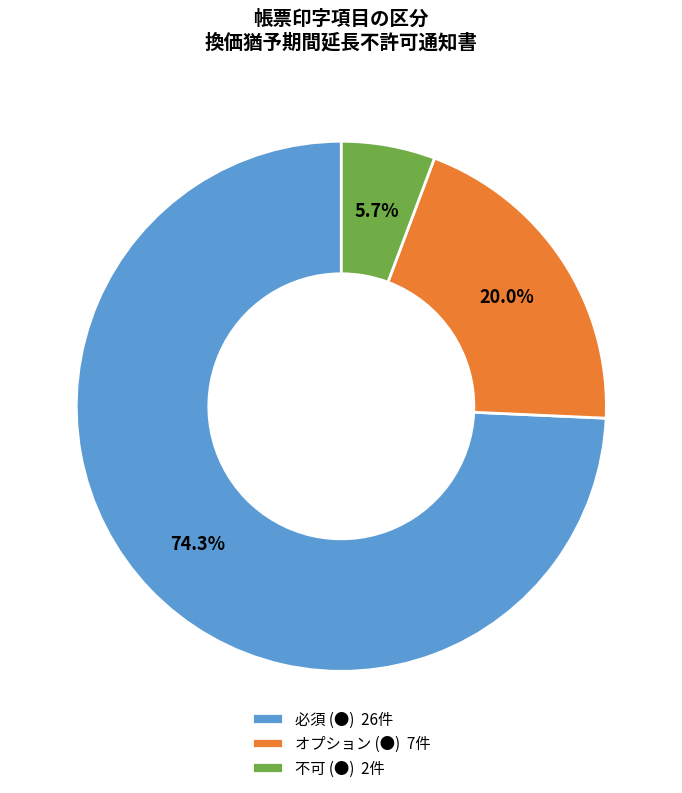

Rank the categories by value from lowest to highest.

不可 (●), オプション (●), 必須 (●)